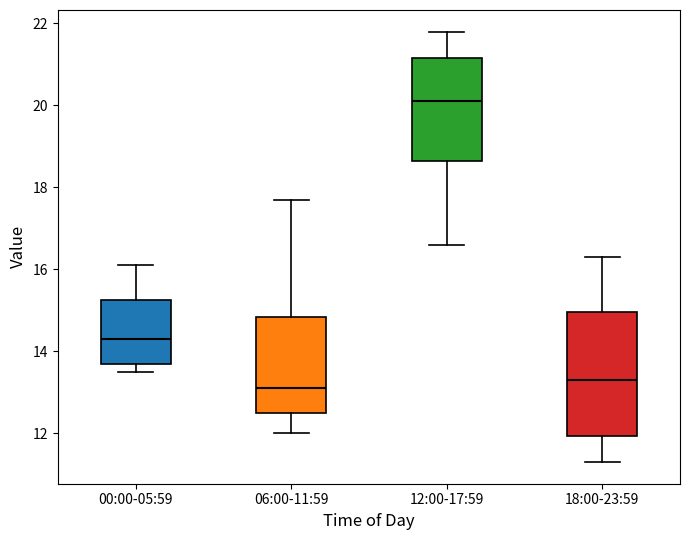

Comparing the boxes themselves (not the whiskers), which one is the tallest?

18:00-23:59